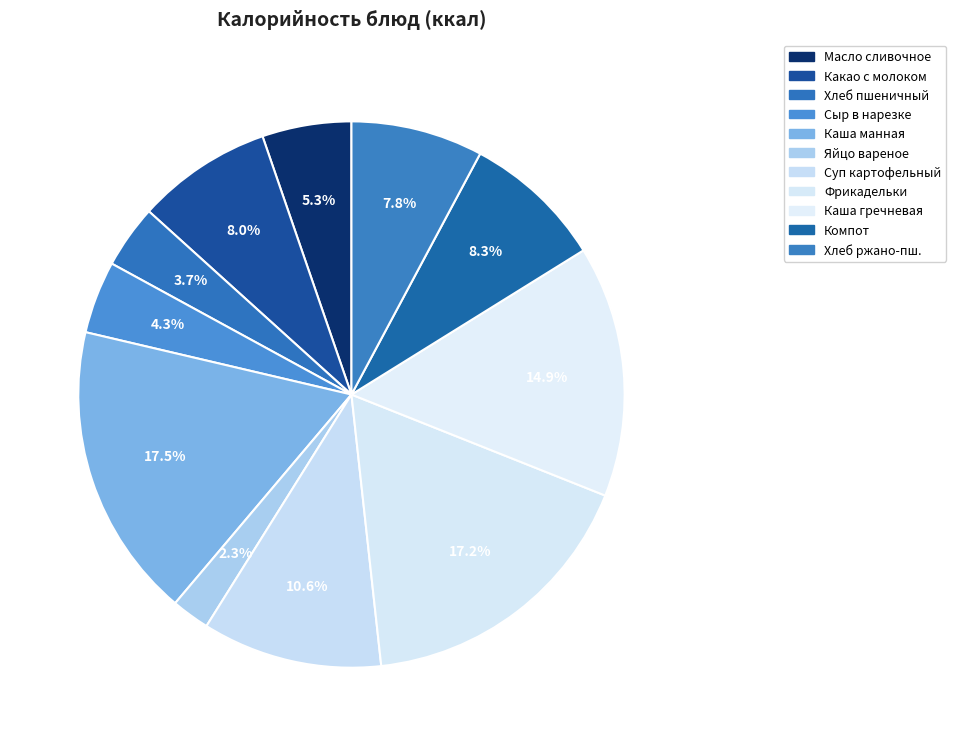

To the nearest percent, what is the average slice percentage?

9%